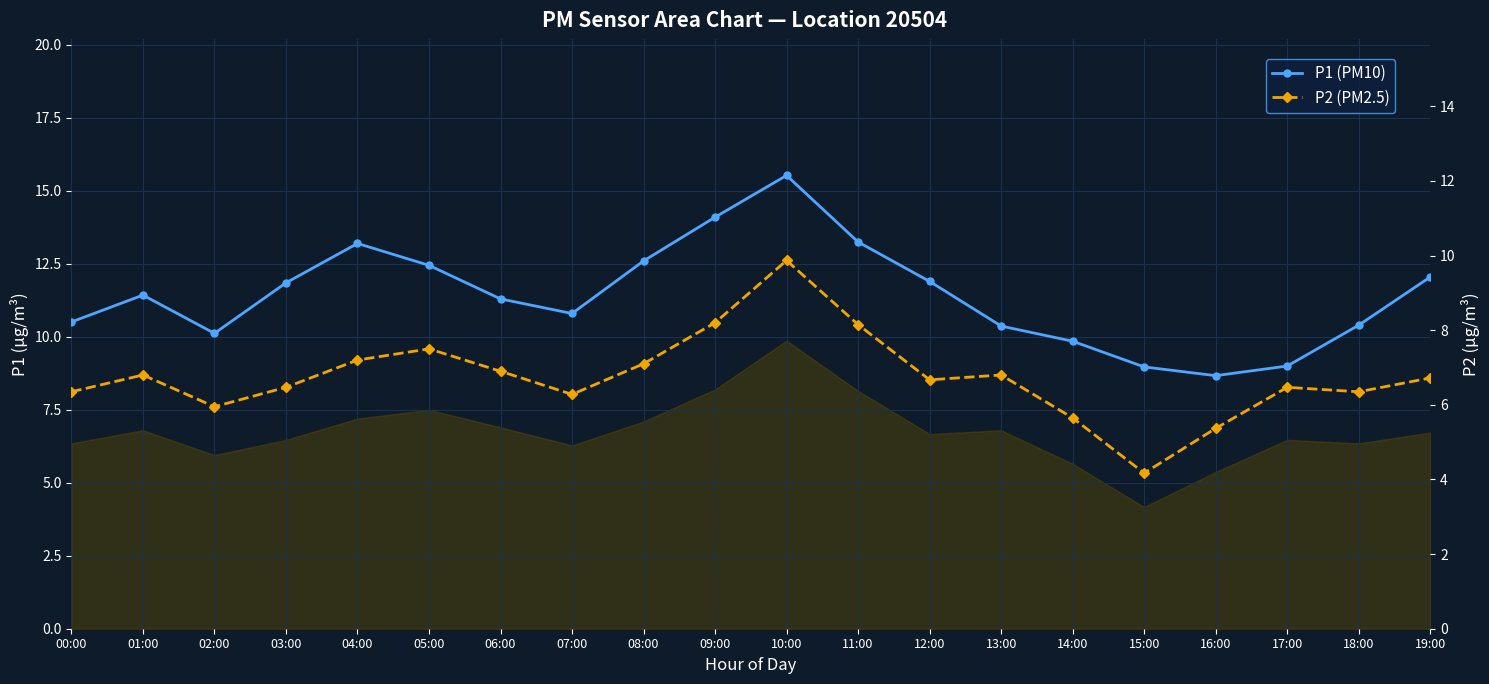

At how many categories does at least one series exceed 7?

20